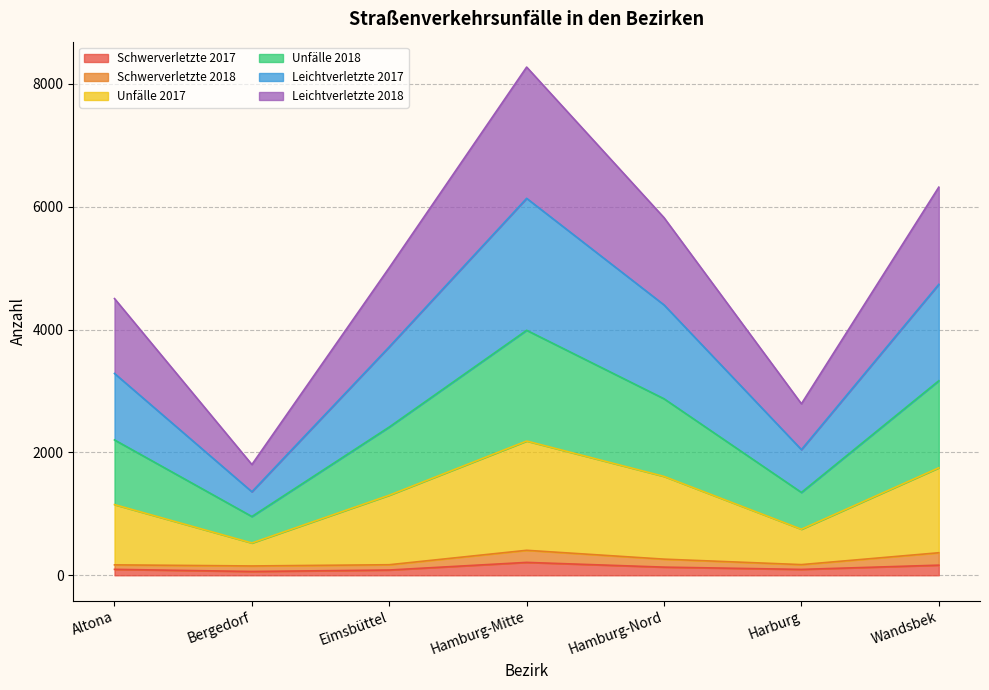

At which category is the sum across all series the highest?

Hamburg-Mitte